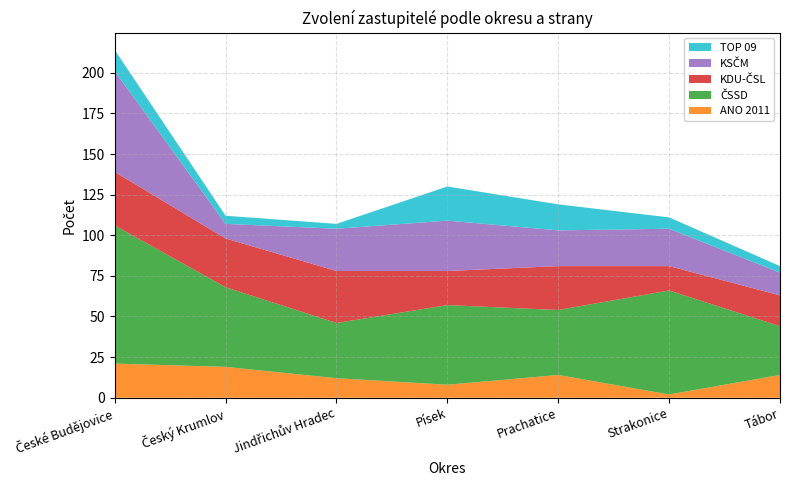

Reading left to right, extract all data points from this chart.

ANO 2011: České Budějovice=21	Český Krumlov=19	Jindřichův Hradec=12	Písek=8	Prachatice=14	Strakonice=2	Tábor=14
ČSSD: České Budějovice=85	Český Krumlov=49	Jindřichův Hradec=34	Písek=49	Prachatice=40	Strakonice=64	Tábor=30
KDU-ČSL: České Budějovice=33	Český Krumlov=30	Jindřichův Hradec=32	Písek=21	Prachatice=27	Strakonice=15	Tábor=19
KSČM: České Budějovice=62	Český Krumlov=9	Jindřichův Hradec=26	Písek=31	Prachatice=22	Strakonice=23	Tábor=14
TOP 09: České Budějovice=13	Český Krumlov=5	Jindřichův Hradec=3	Písek=21	Prachatice=16	Strakonice=7	Tábor=4